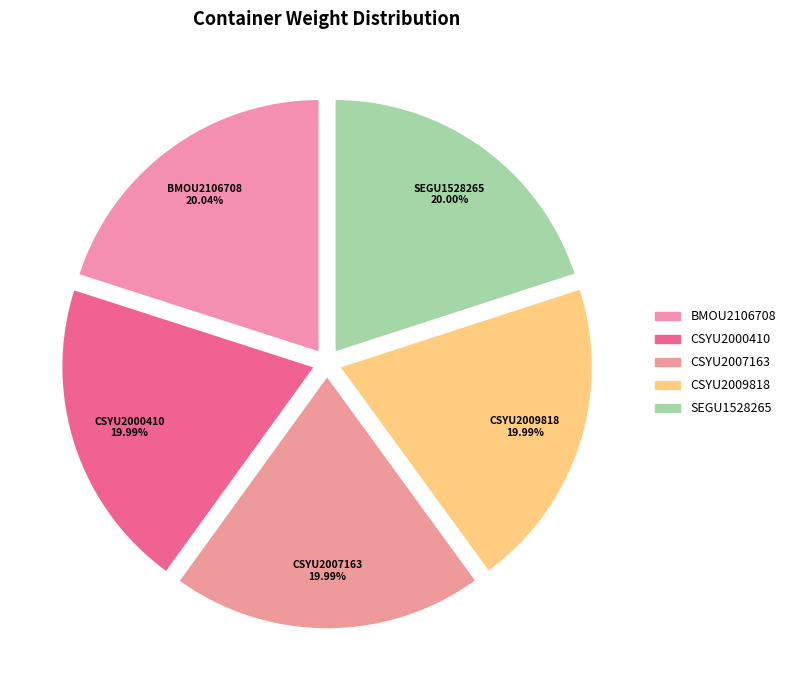

True or false: SEGU1528265 accounts for 12% of the total.

False